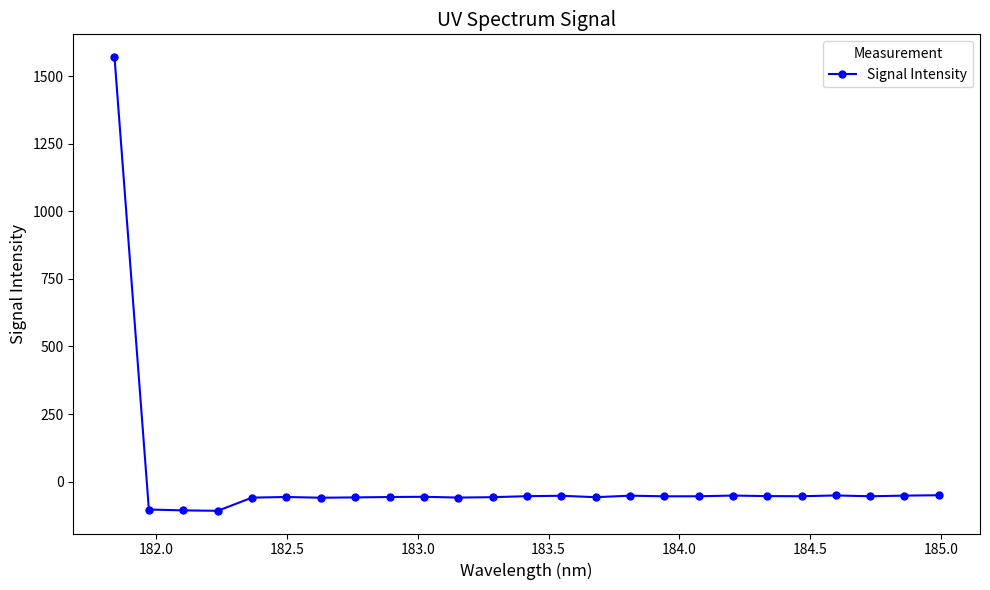

What is the value of the 1st point from the left?

1570.6